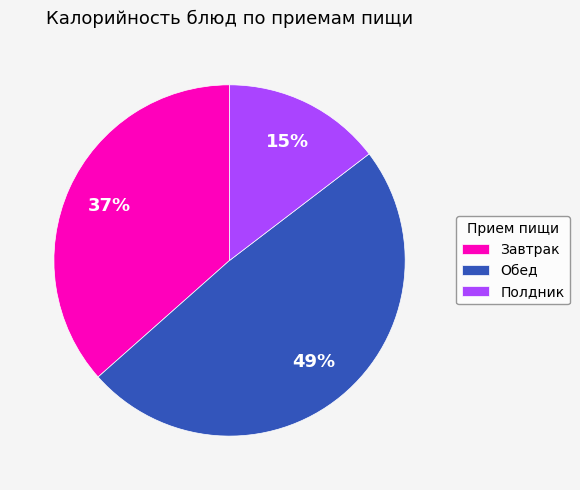

The Полдник slice represents 4% of the pie. True or false?

False